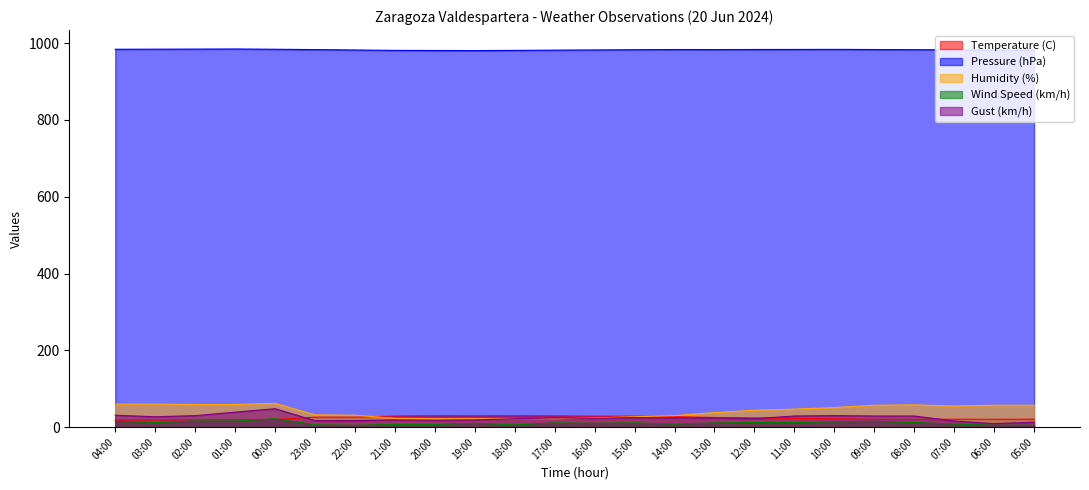

True or false: Wind Speed (km/h) has a value of 8.0 at 07:00.

True